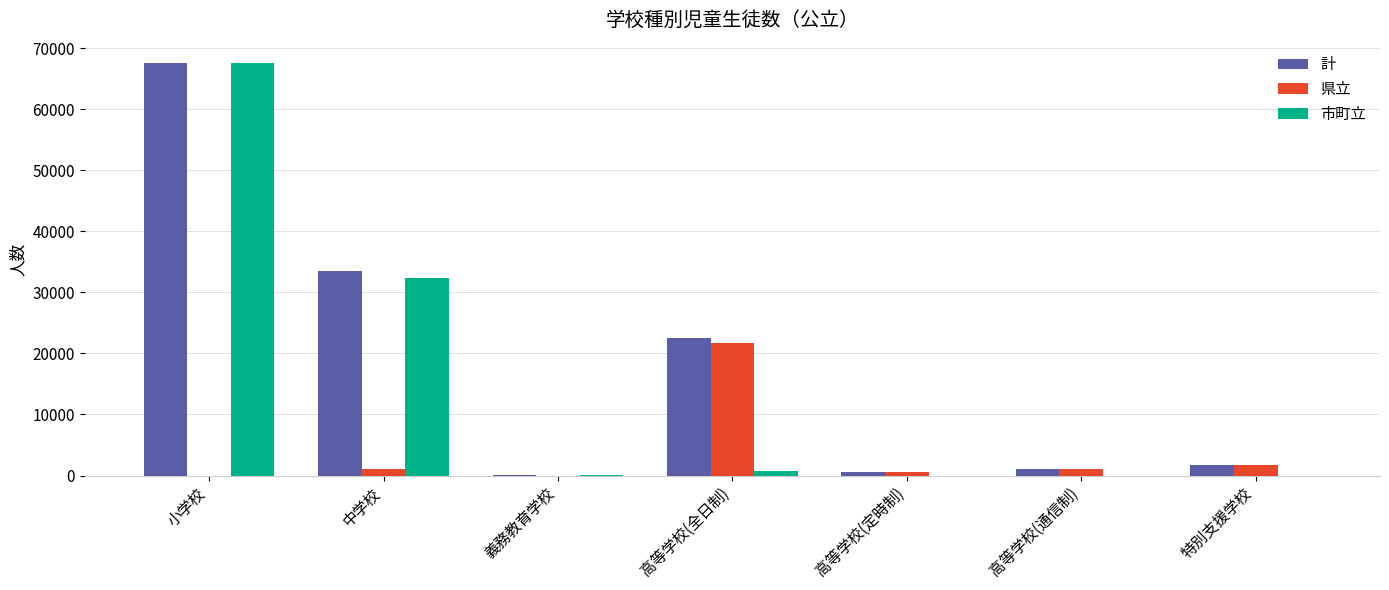

At which category is the sum across all series the highest?

小学校